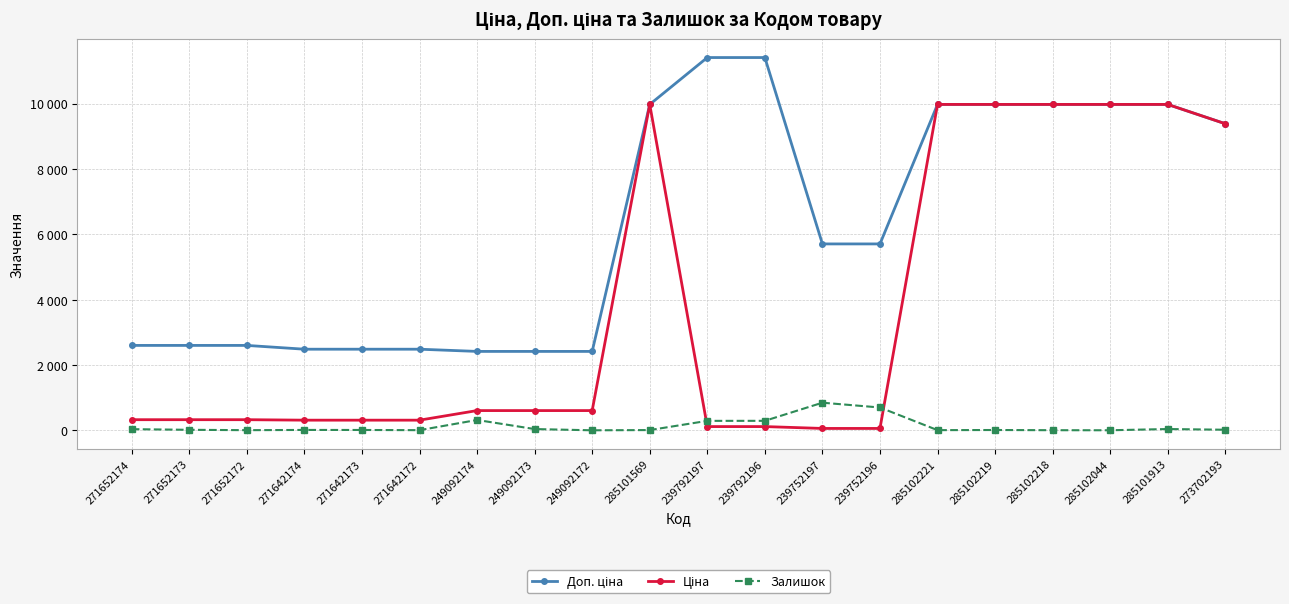

Where is Ціна nearest to the value 5016?

273702193